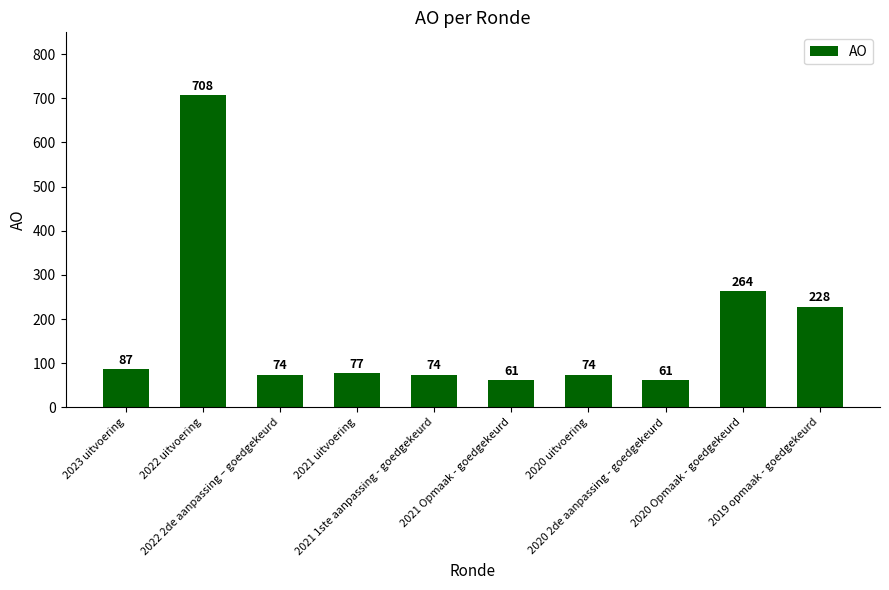

Which has a higher value, 2023 uitvoering or 2021 uitvoering?

2023 uitvoering